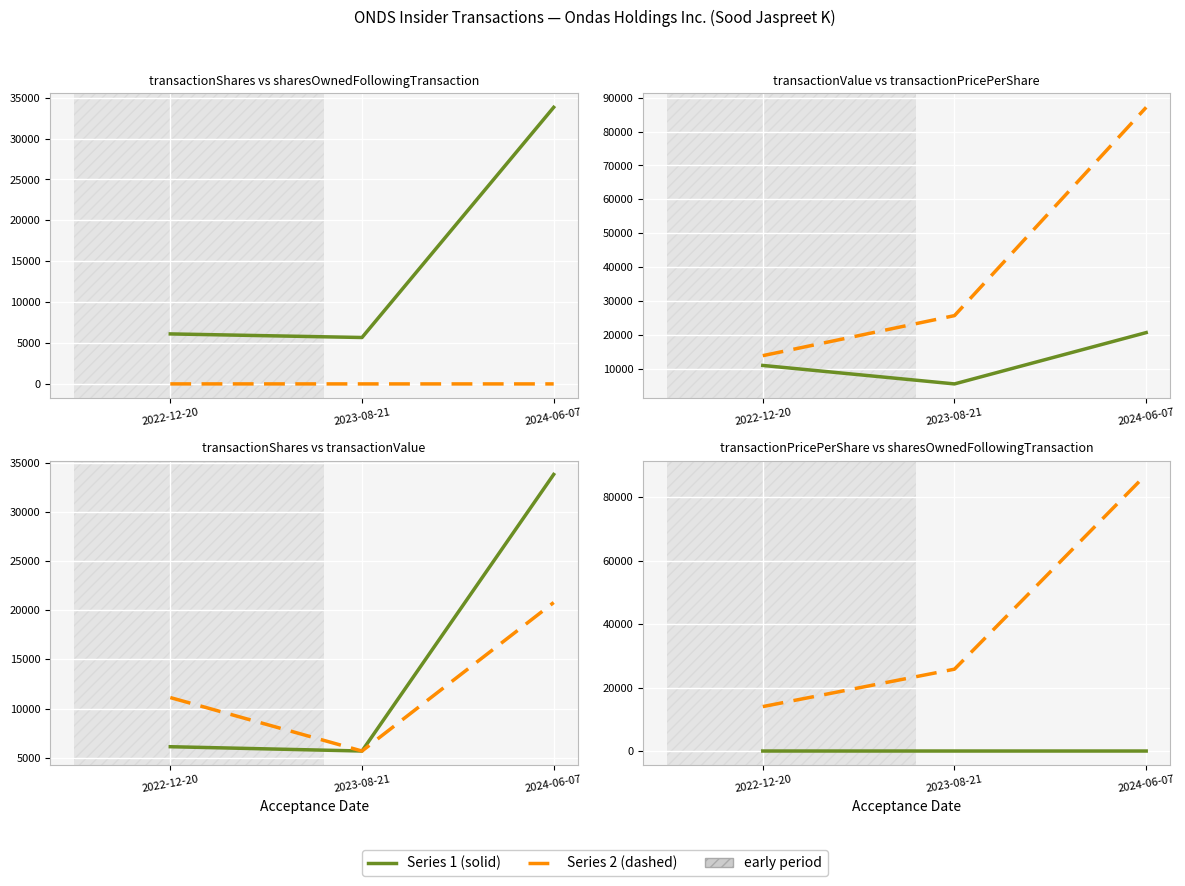

Reading left to right, transcribe all the data shown in this chart.

transactionShares: 6115.0	5676.0	33824.0
transactionPricePerShare: 1.8	1.0	0.6
transactionValue: 11117.0	5676.0	20790.0
sharesOwnedFollowingTransaction: 13997.0	25787.0	87127.0